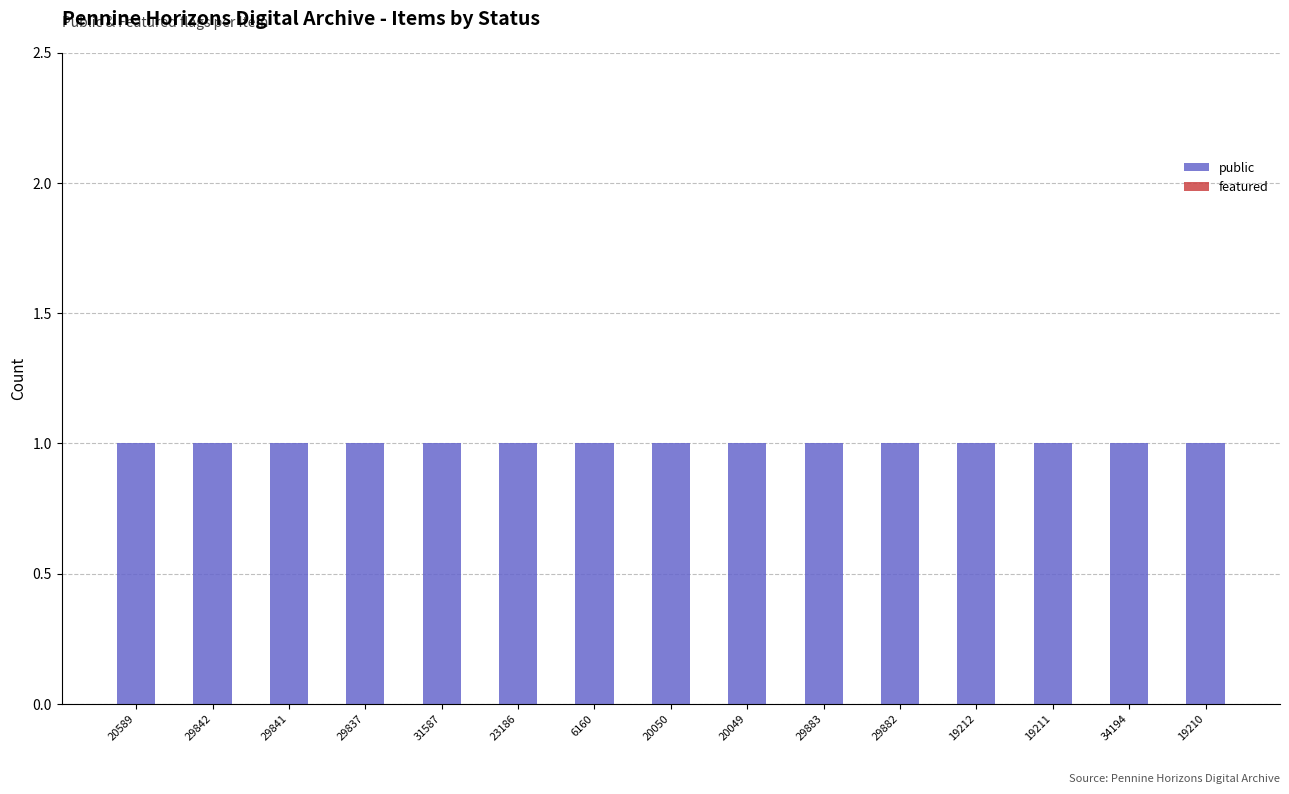

The value of public at 6160 is 2. True or false?

False